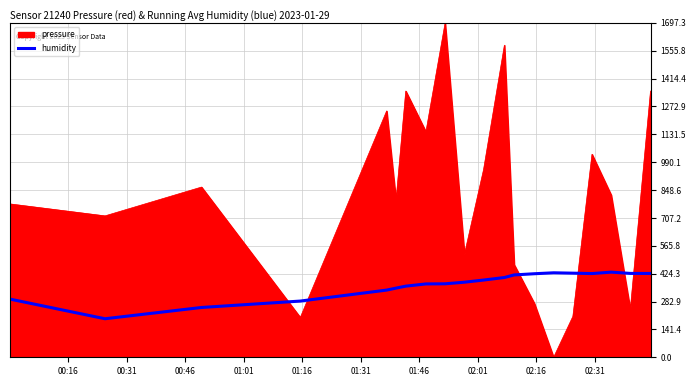

What is the maximum value shown in the chart?

1697.3